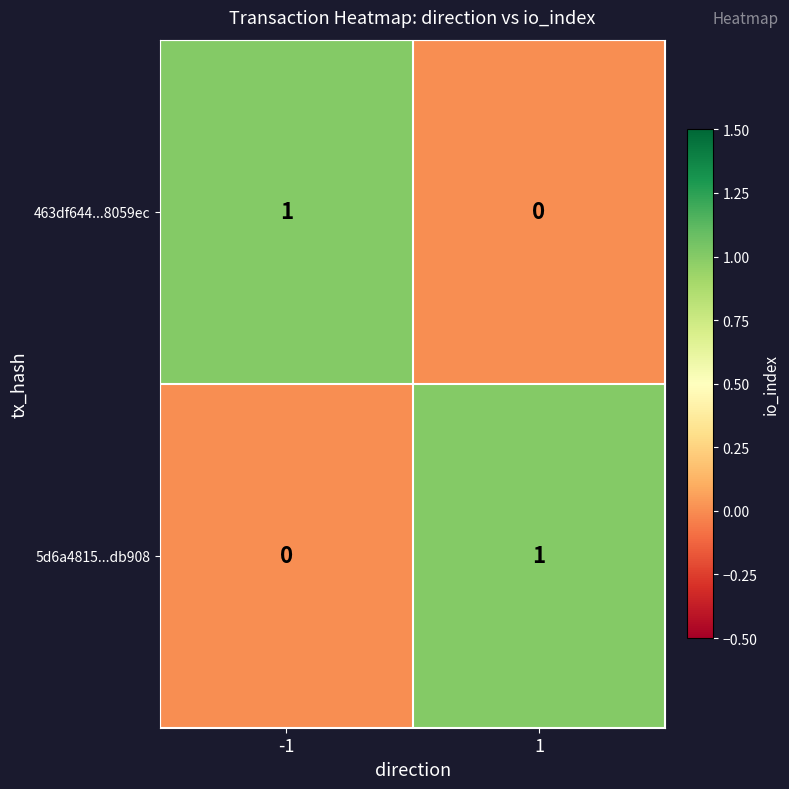

At 1, list the series in order from largest to smallest.

5d6a4815...db908, 463df644...8059ec